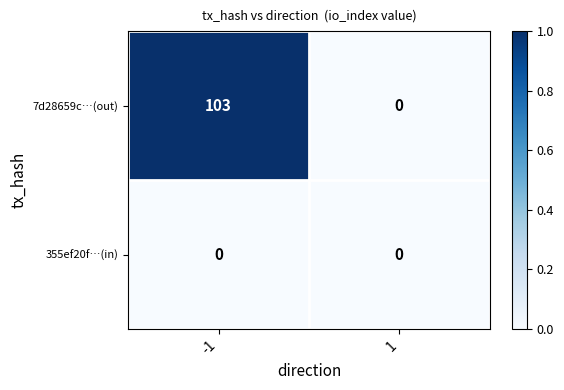

Reading right to left, extract all data points from this chart.

7d28659c…(out): 1=0	-1=103
355ef20f…(in): 1=0	-1=0